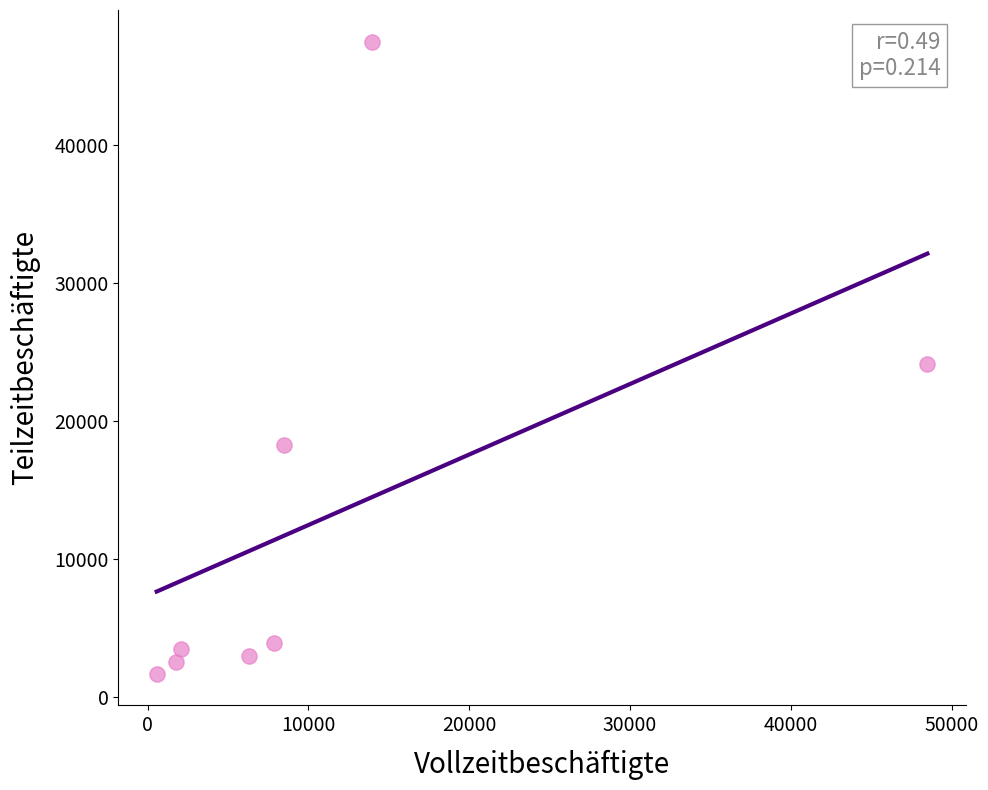

What is the average X value?

11170